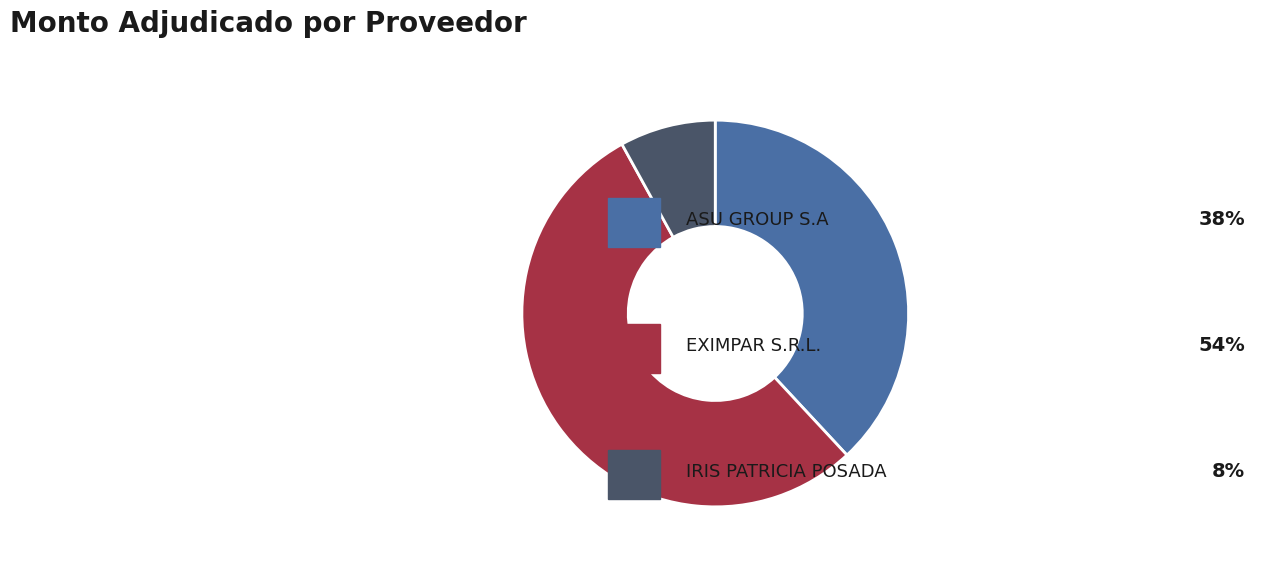

Does any single category account for the majority?

Yes